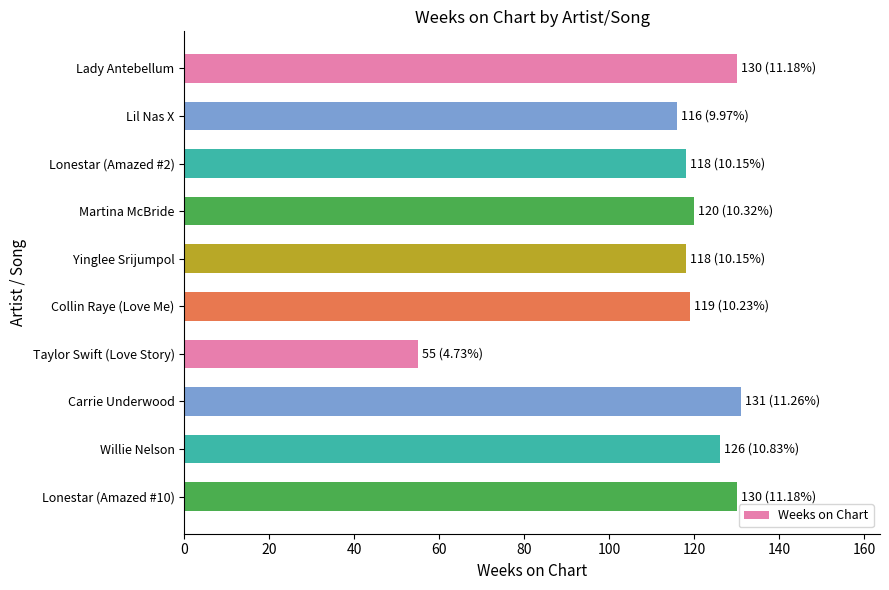

The value at Carrie Underwood is 187. True or false?

False